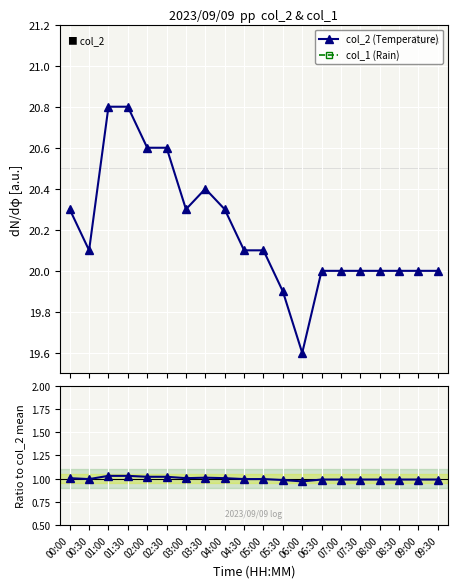

What is the maximum value for col_2 (Temperature)?

20.8